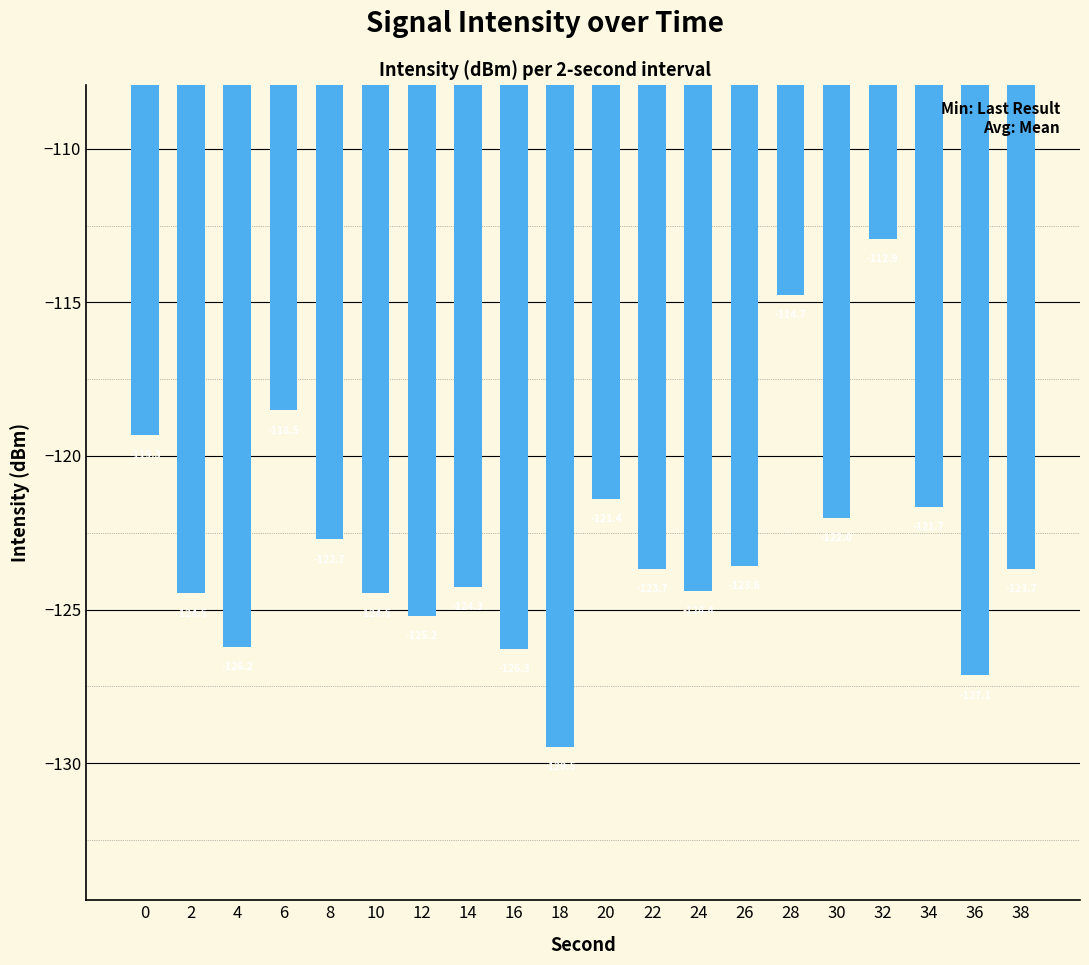

What is the value of the 10th bar from the left?

-129.5